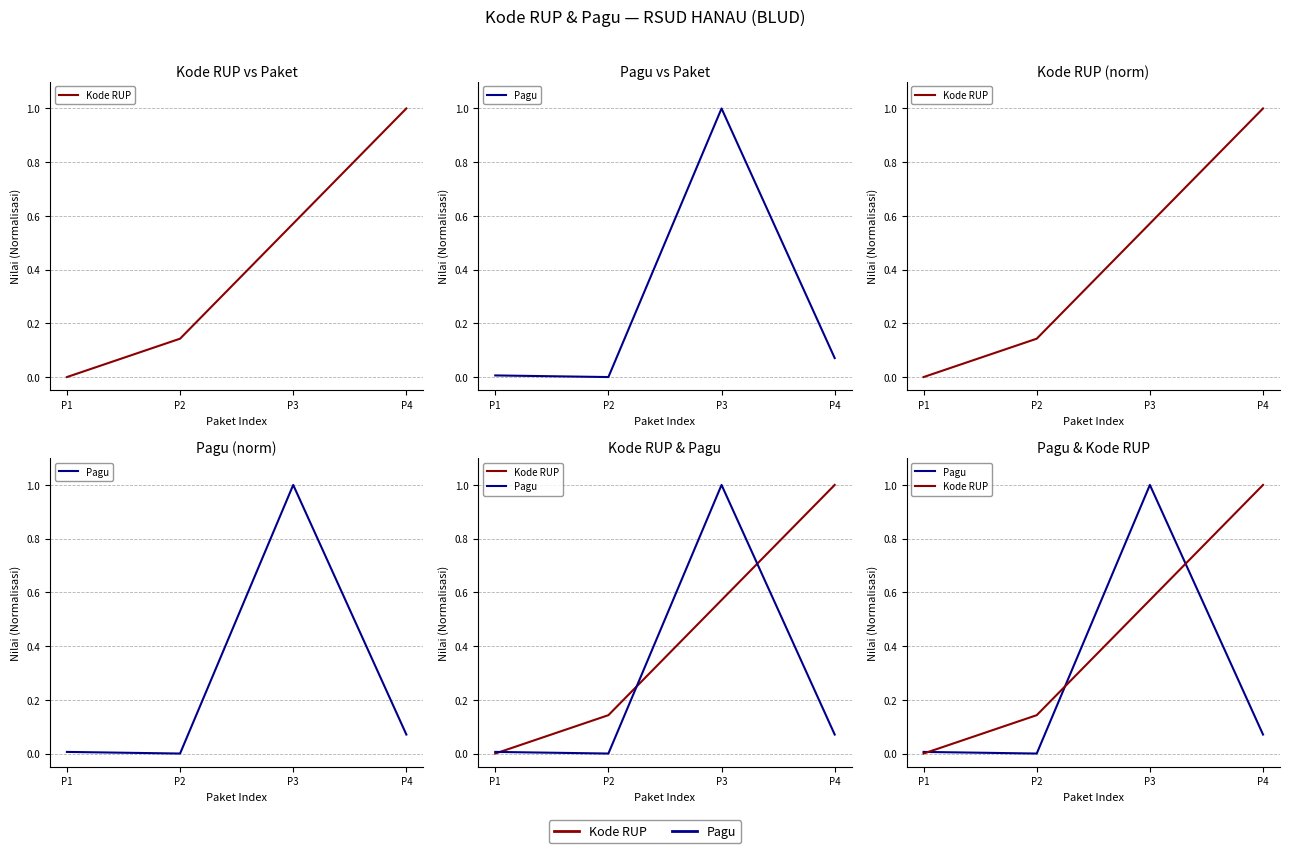

True or false: Kode RUP has more than 2 interior local peaks.

False